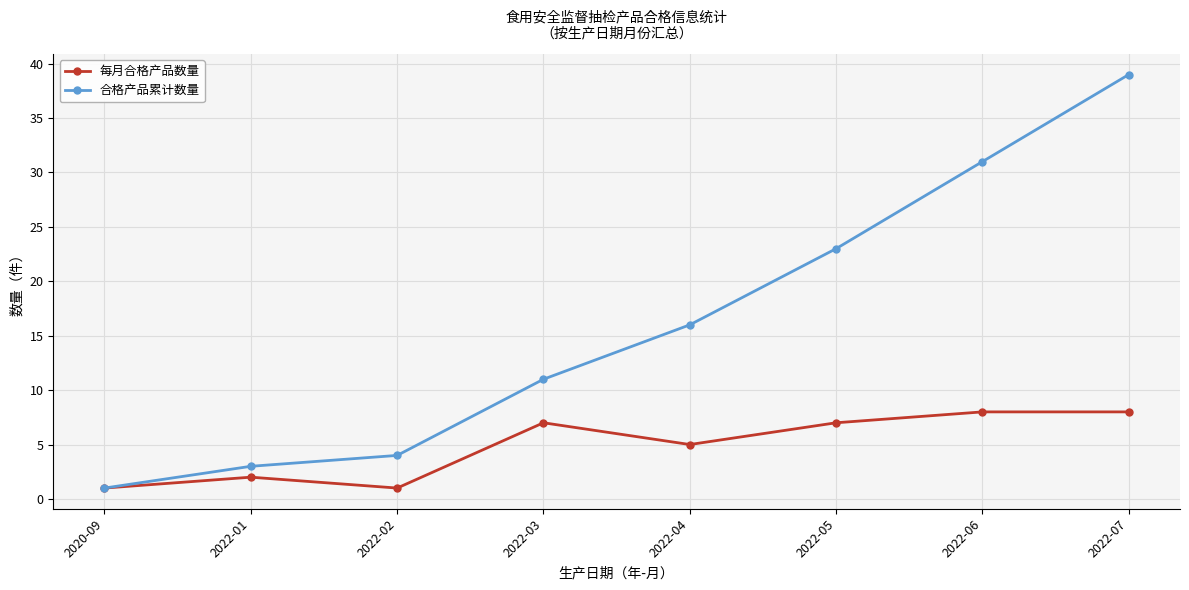

What value does the 每月合格产品数量 series have at 2022-03?

7